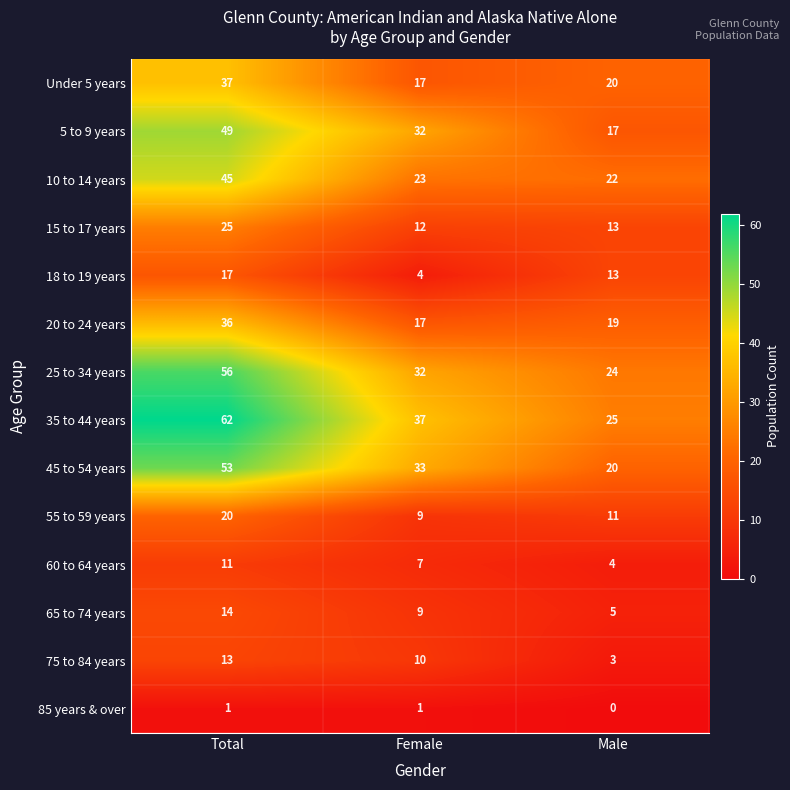

How many 55 to 59 years values are between 9 and 20?

3